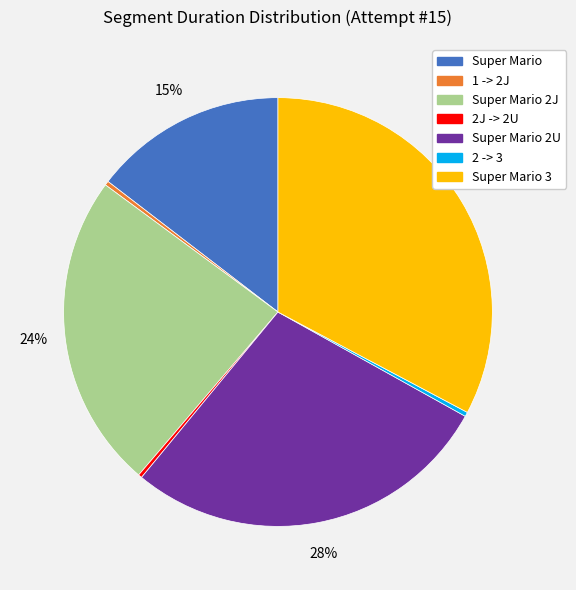

Between Super Mario 3 and 1 -> 2J, which is larger?

Super Mario 3